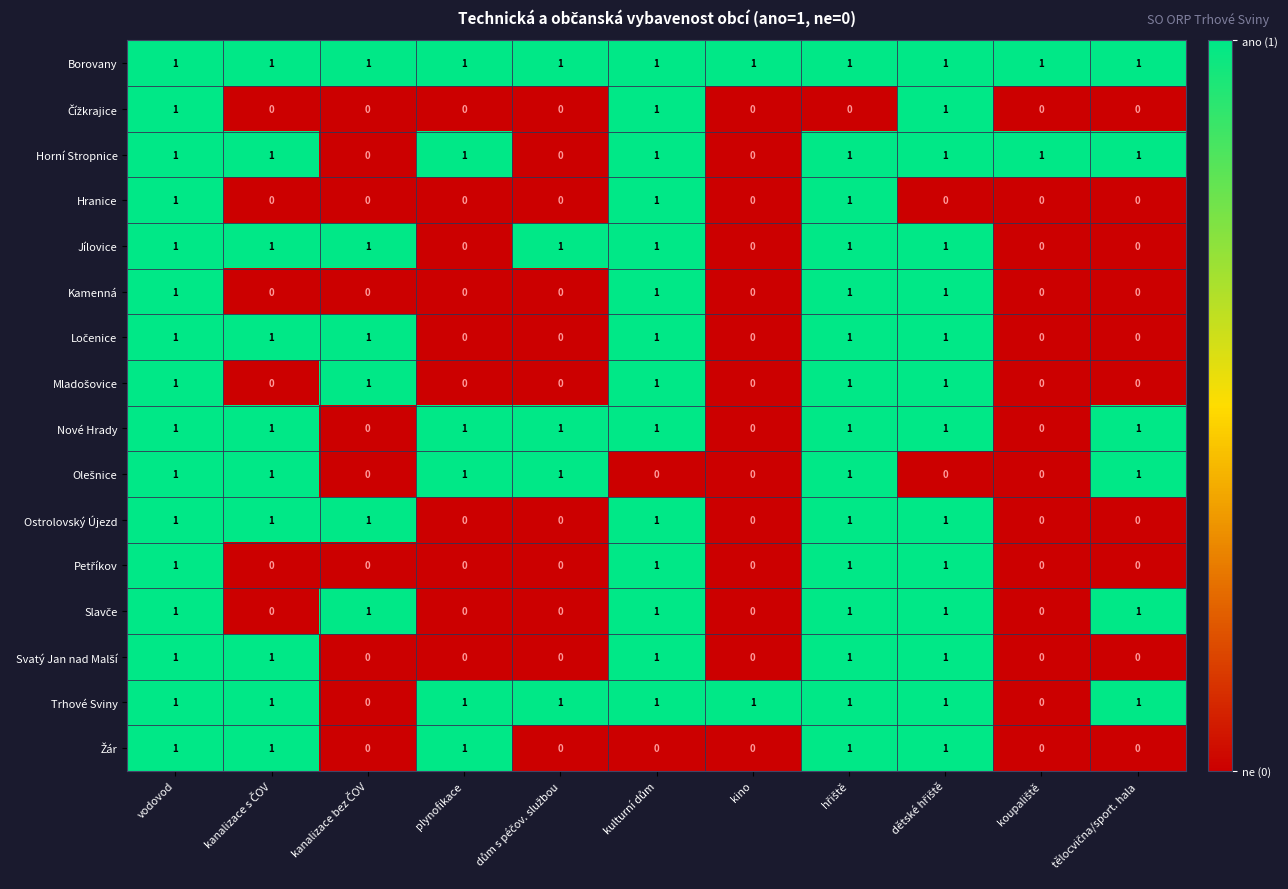

What is the sum of all Hranice values?

3